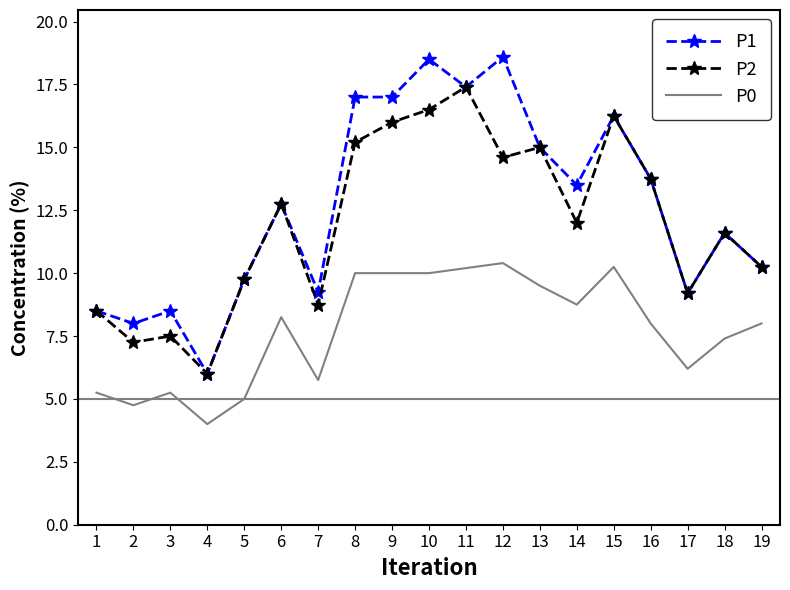

What is the approximate value of P2 at 3?

7.5